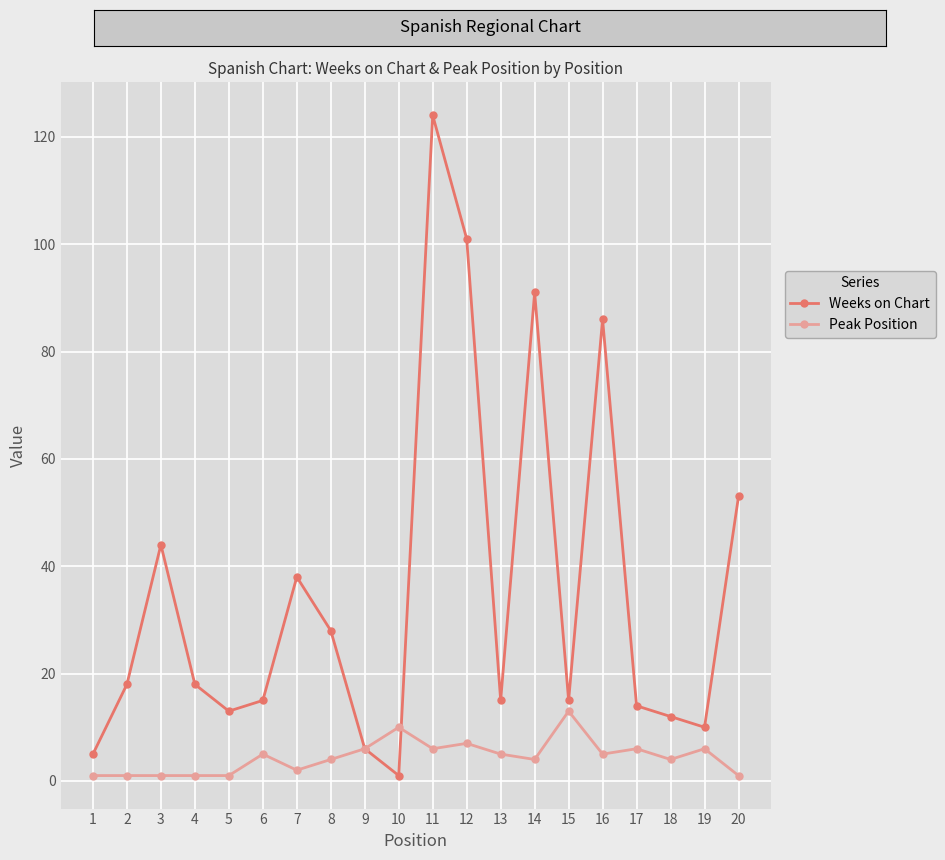

Which series has the largest total across all categories?

Weeks on Chart